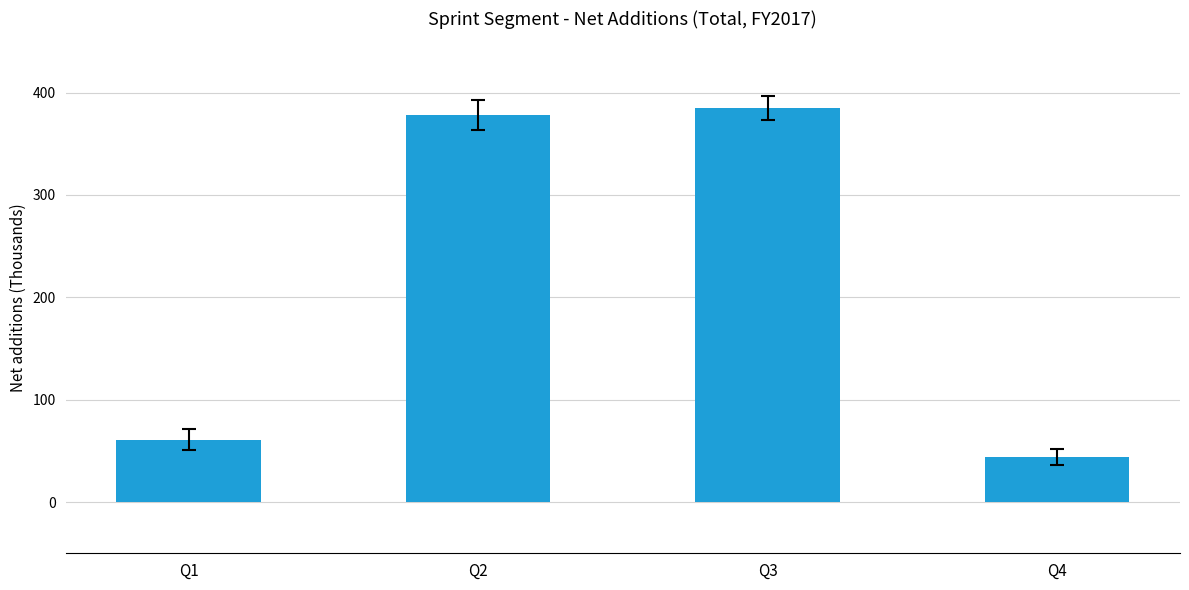

What is the sum of the values at Q4 and Q2?

422